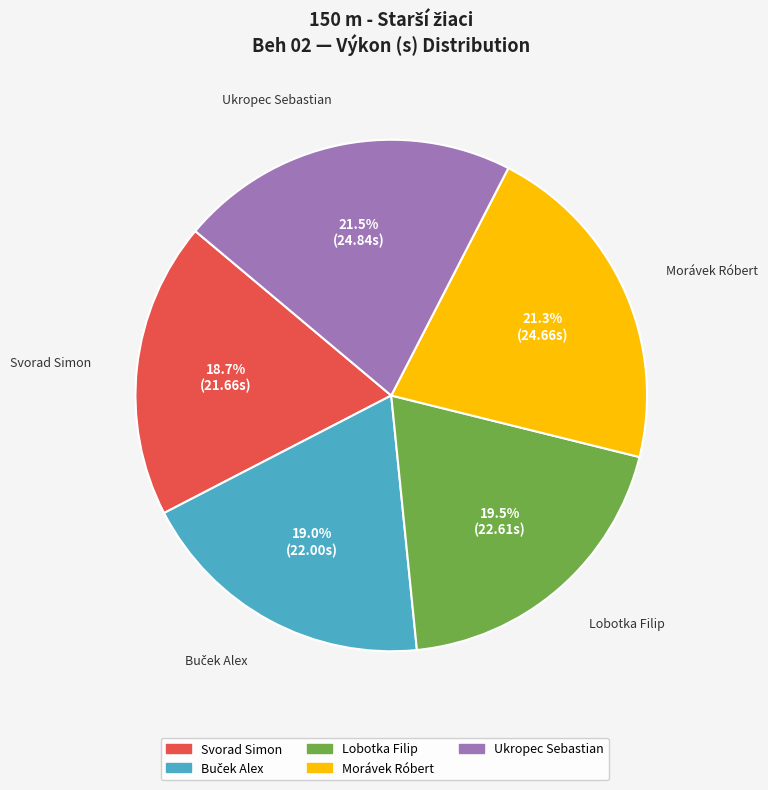

The Ukropec Sebastian slice represents 10% of the pie. True or false?

False